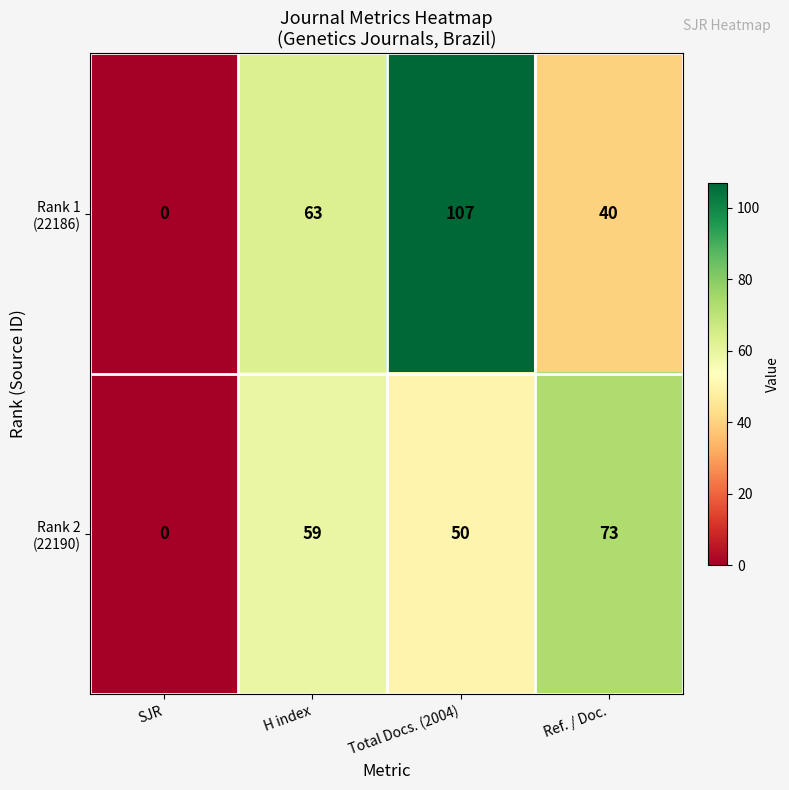

What is the difference between the highest and lowest values at Ref. / Doc.?

33